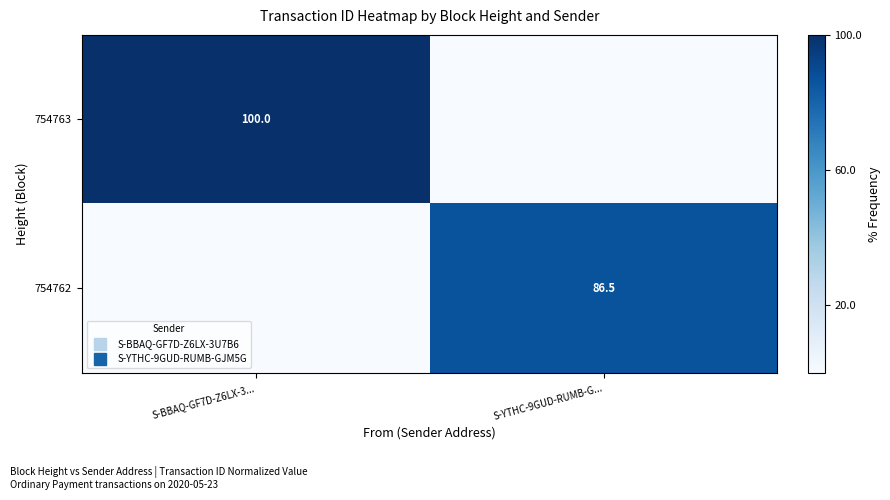

How many data points in 754762 are above 86?

1